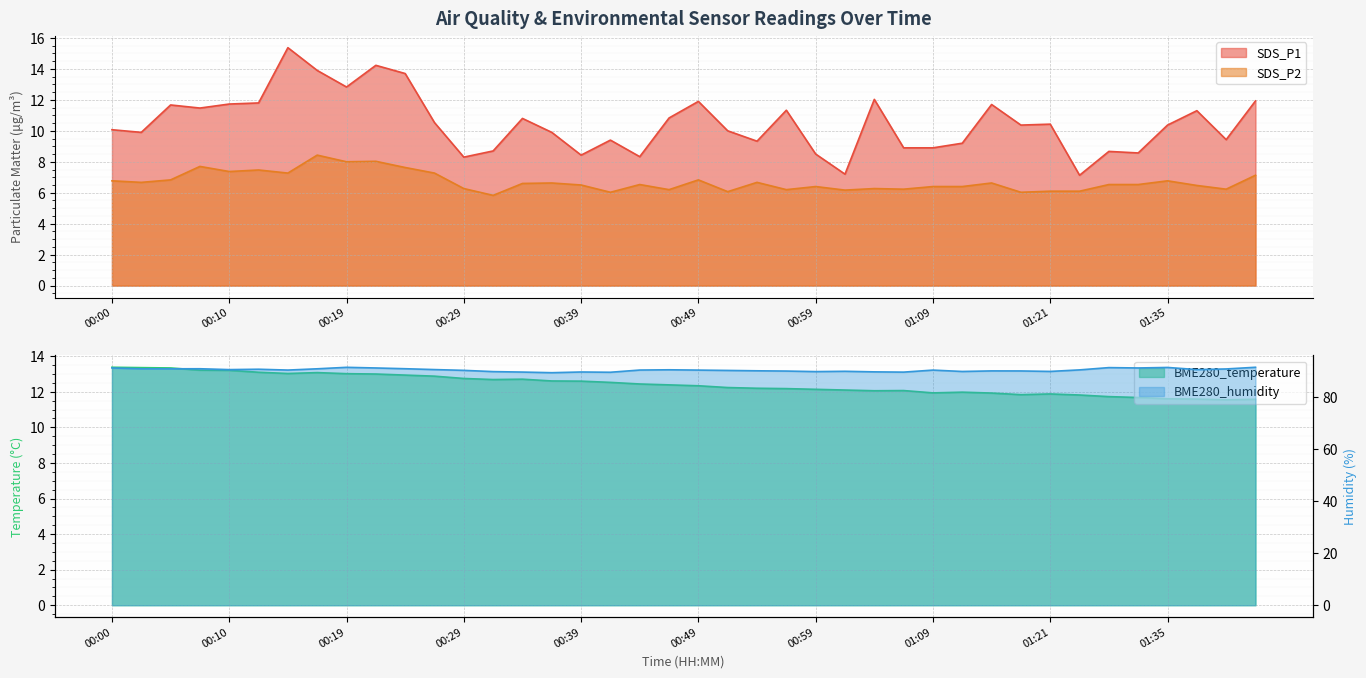

Reading left to right, transcribe all the data shown in this chart.

SDS_P1: 00:00=10.1	00:02=9.9	00:05=11.7	00:07=11.5	00:10=11.7	00:12=11.8	00:15=15.4	00:17=13.9	00:19=12.8	00:22=14.2	00:24=13.7	00:27=10.5	00:29=8.3	00:32=8.7	00:34=10.8	00:37=9.9	00:39=8.4	00:41=9.4	00:44=8.3	00:46=10.8	00:49=11.9	00:51=10.0	00:54=9.3	00:57=11.3	00:59=8.5	01:02=7.2	01:04=12.0	01:07=8.9	01:09=8.9	01:12=9.2	01:15=11.7	01:18=10.4	01:21=10.4	01:24=7.1	01:30=8.7	01:32=8.6	01:35=10.4	01:38=11.3	01:40=9.4	01:43=11.9
SDS_P2: 00:00=6.8	00:02=6.7	00:05=6.8	00:07=7.7	00:10=7.4	00:12=7.5	00:15=7.3	00:17=8.4	00:19=8.0	00:22=8.0	00:24=7.6	00:27=7.3	00:29=6.3	00:32=5.8	00:34=6.6	00:37=6.6	00:39=6.5	00:41=6.0	00:44=6.5	00:46=6.2	00:49=6.8	00:51=6.1	00:54=6.7	00:57=6.2	00:59=6.4	01:02=6.2	01:04=6.3	01:07=6.2	01:09=6.4	01:12=6.4	01:15=6.6	01:18=6.0	01:21=6.1	01:24=6.1	01:30=6.5	01:32=6.5	01:35=6.8	01:38=6.5	01:40=6.2	01:43=7.1
BME280_temperature: 00:00=13.4	00:02=13.4	00:05=13.3	00:07=13.2	00:10=13.2	00:12=13.1	00:15=13.0	00:17=13.1	00:19=13.0	00:22=13.0	00:24=12.9	00:27=12.9	00:29=12.8	00:32=12.7	00:34=12.7	00:37=12.6	00:39=12.6	00:41=12.5	00:44=12.4	00:46=12.4	00:49=12.3	00:51=12.2	00:54=12.2	00:57=12.2	00:59=12.1	01:02=12.1	01:04=12.1	01:07=12.1	01:09=11.9	01:12=12.0	01:15=11.9	01:18=11.8	01:21=11.9	01:24=11.8	01:30=11.7	01:32=11.7	01:35=11.6	01:38=11.6	01:40=11.6	01:43=11.6
BME280_humidity: 00:00=91.4	00:02=91.0	00:05=91.0	00:07=91.1	00:10=90.7	00:12=90.9	00:15=90.5	00:17=91.0	00:19=91.6	00:22=91.4	00:24=91.1	00:27=90.7	00:29=90.4	00:32=90.0	00:34=89.8	00:37=89.5	00:39=89.8	00:41=89.7	00:44=90.6	00:46=90.7	00:49=90.5	00:51=90.4	00:54=90.3	00:57=90.2	00:59=90.0	01:02=90.1	01:04=89.9	01:07=89.8	01:09=90.5	01:12=90.0	01:15=90.2	01:18=90.2	01:21=90.0	01:24=90.6	01:30=91.5	01:32=91.4	01:35=91.6	01:38=90.7	01:40=91.0	01:43=91.6